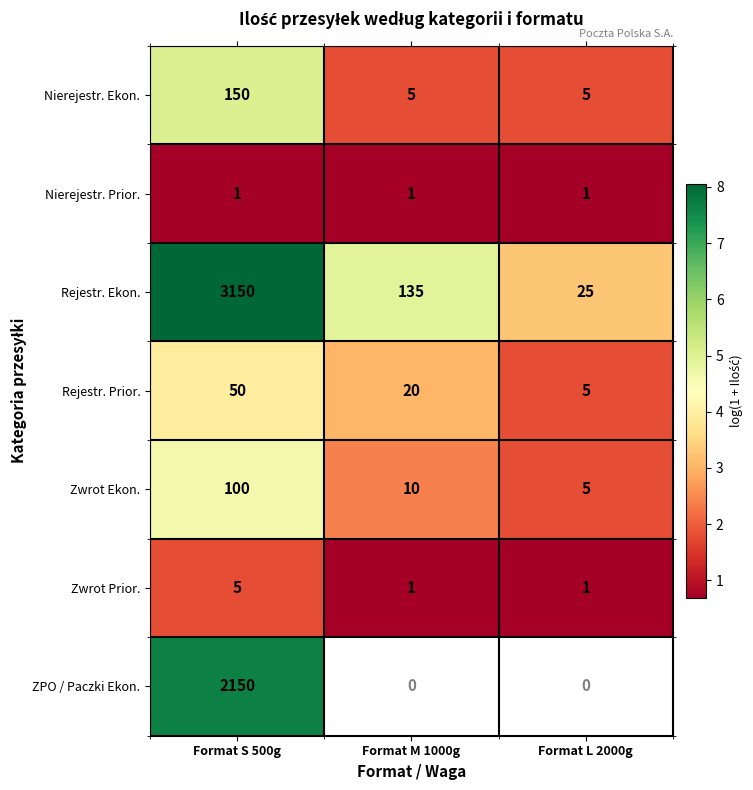

At which label does Rejestr. Ekon. first exceed 135?

Format S 500g